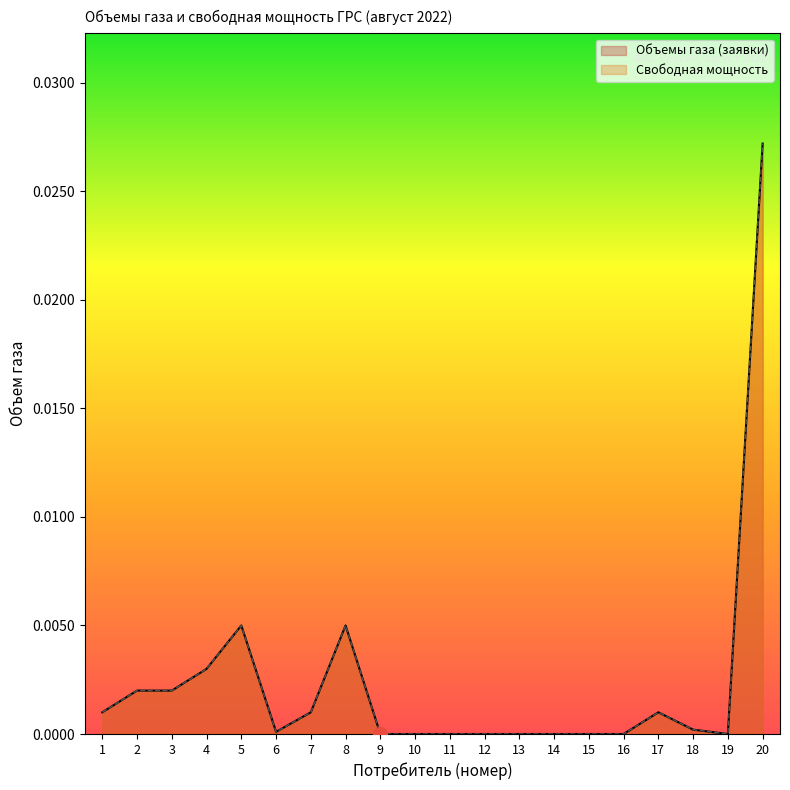

True or false: Свободная мощность and Объемы газа (заявки) intersect in this chart.

False